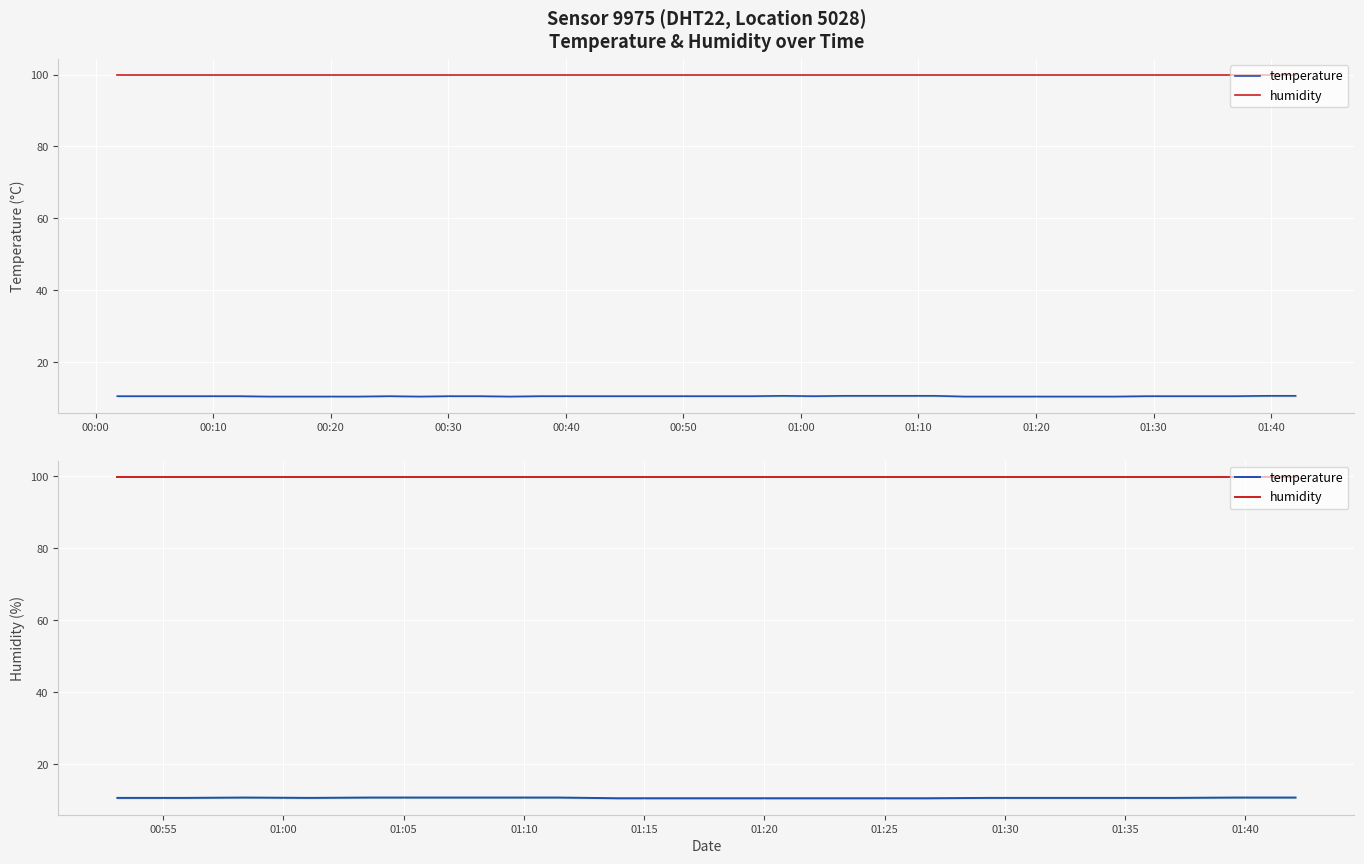

The value of temperature at 00:20 is 5.1. True or false?

False